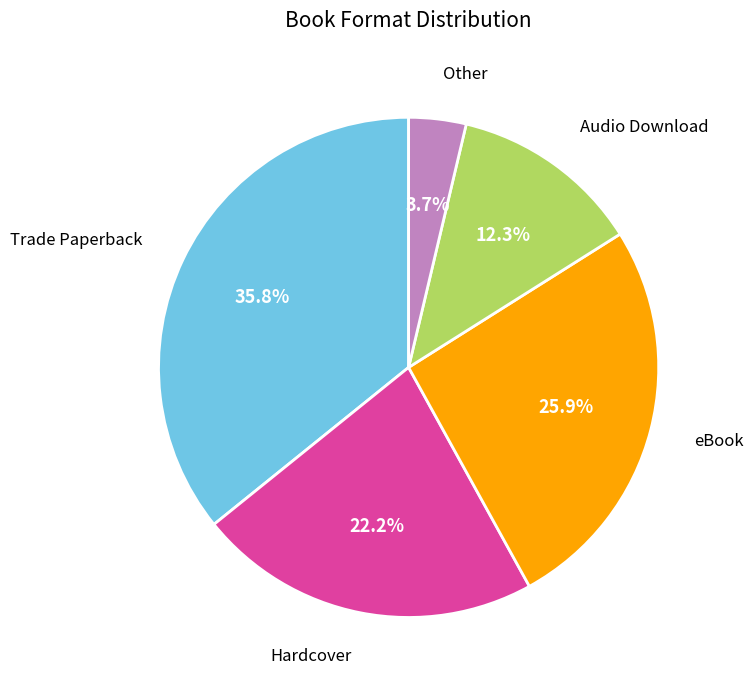

Is there a majority slice in this chart?

No